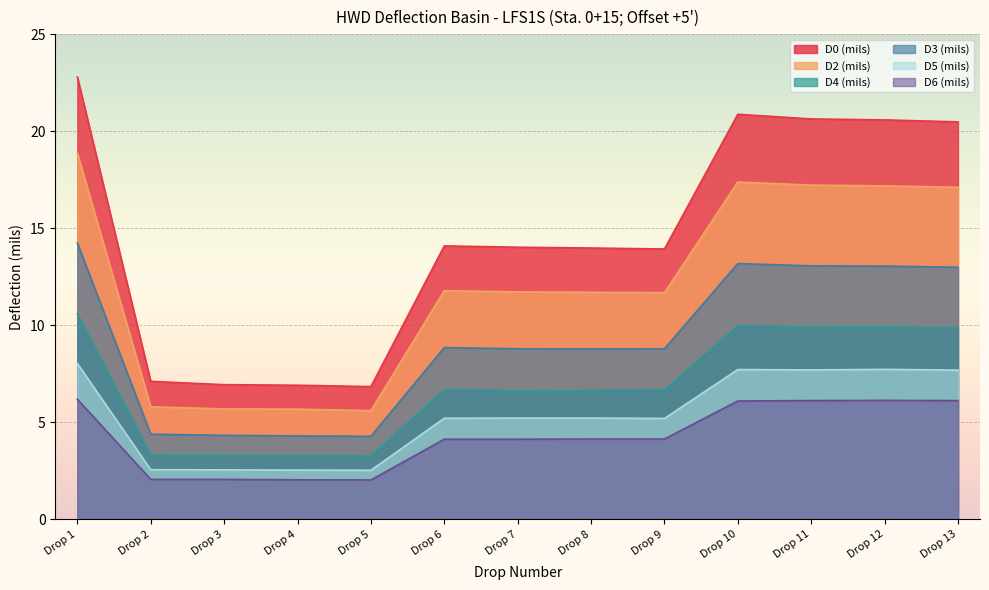

The value of D5 (mils) at Drop 6 is 2.5. True or false?

False